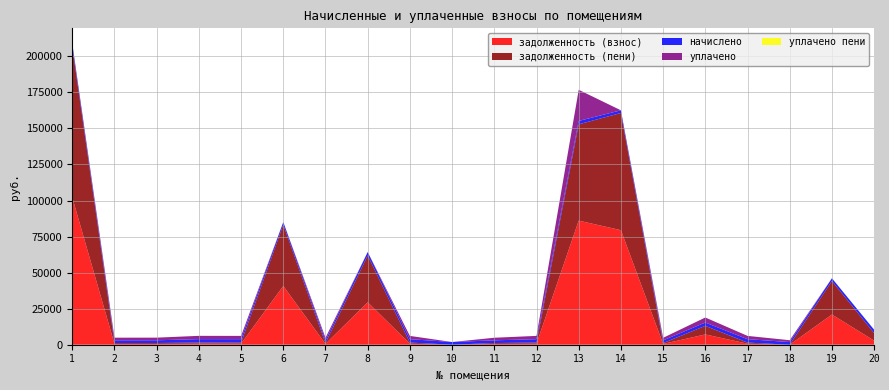

Reading left to right, list all the values displayed in this chart.

задолженность (взнос): 102104.0	564.1	566.9	711.7	709.1	40724.9	557.6	29426.9	707.0	0.0	559.5	708.0	86048.9	79428.9	553.9	7140.3	708.0	0.0	20927.7	2828.8
задолженность (пени): 104469.2	625.7	628.9	789.4	786.5	42543.1	618.5	32508.3	784.2	31.6	620.6	785.3	66777.0	81268.8	614.4	5947.9	785.3	0.0	23306.8	5234.6
начислено: 2365.2	1877.2	1886.5	2368.3	2352.8	1818.2	1855.5	2352.8	2352.8	1846.1	1861.7	2355.9	2331.0	1839.9	1843.0	2287.5	2355.9	1836.8	1855.5	2337.2
уплачено: 0.0	1815.6	1824.6	2290.6	2275.5	0.0	1794.6	0.0	2275.5	0.0	1800.6	2278.6	21602.9	0.0	1782.6	3500.0	2278.6	1284.8	0.0	0.0
уплачено пени: 0.0	0.0	0.0	0.0	4.7	0.0	0.0	0.0	0.0	0.0	0.0	0.0	0.0	0.0	0.0	0.0	0.0	0.0	0.0	0.0